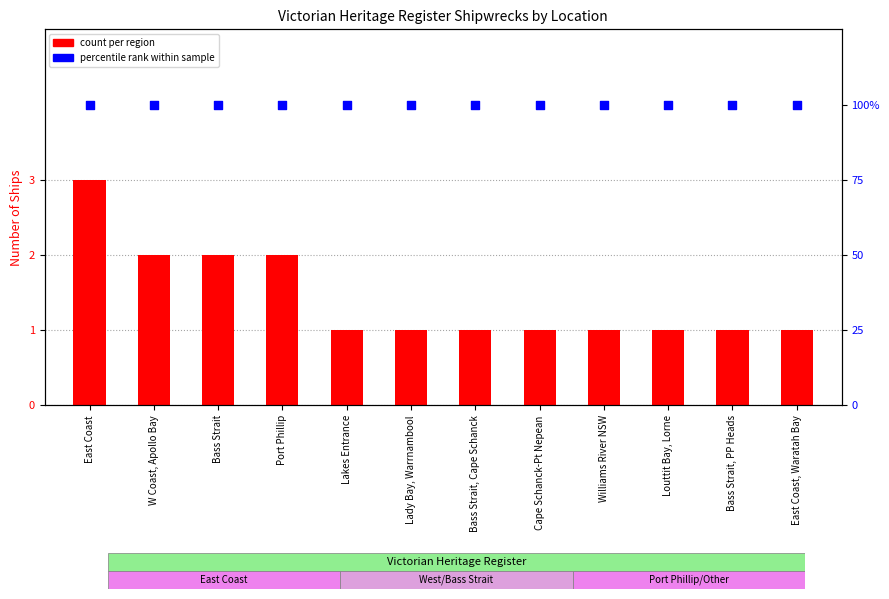

Which series reaches the minimum Y coordinate?

count per region